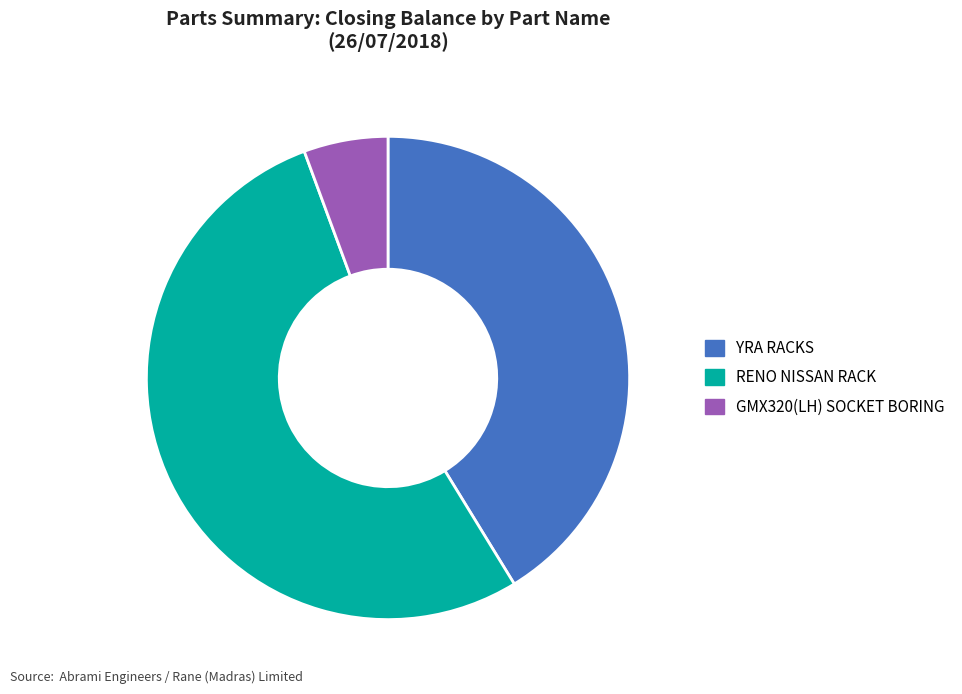

Combined, do RENO NISSAN RACK and GMX320(LH) SOCKET BORING account for over 50%?

Yes